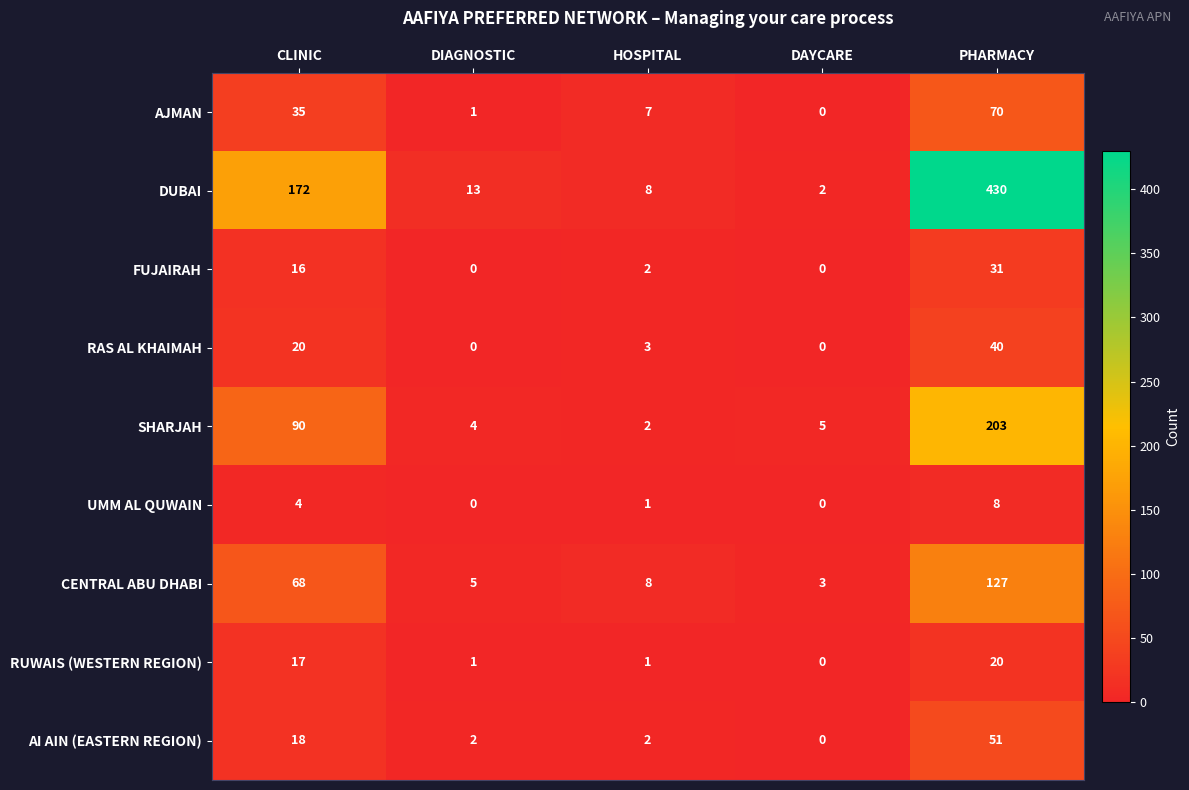

What is the maximum value shown in the chart?

430